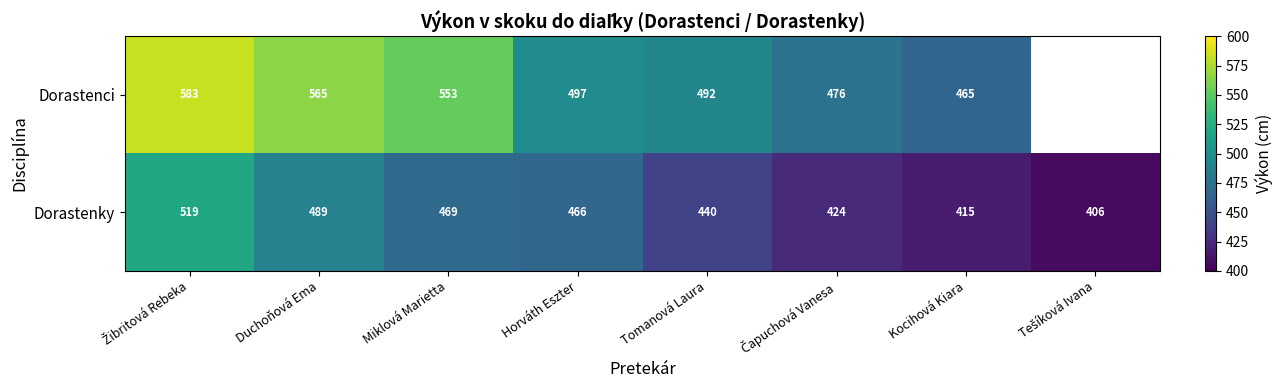

Which label corresponds to the smallest value in the chart?

Tešíková Ivana